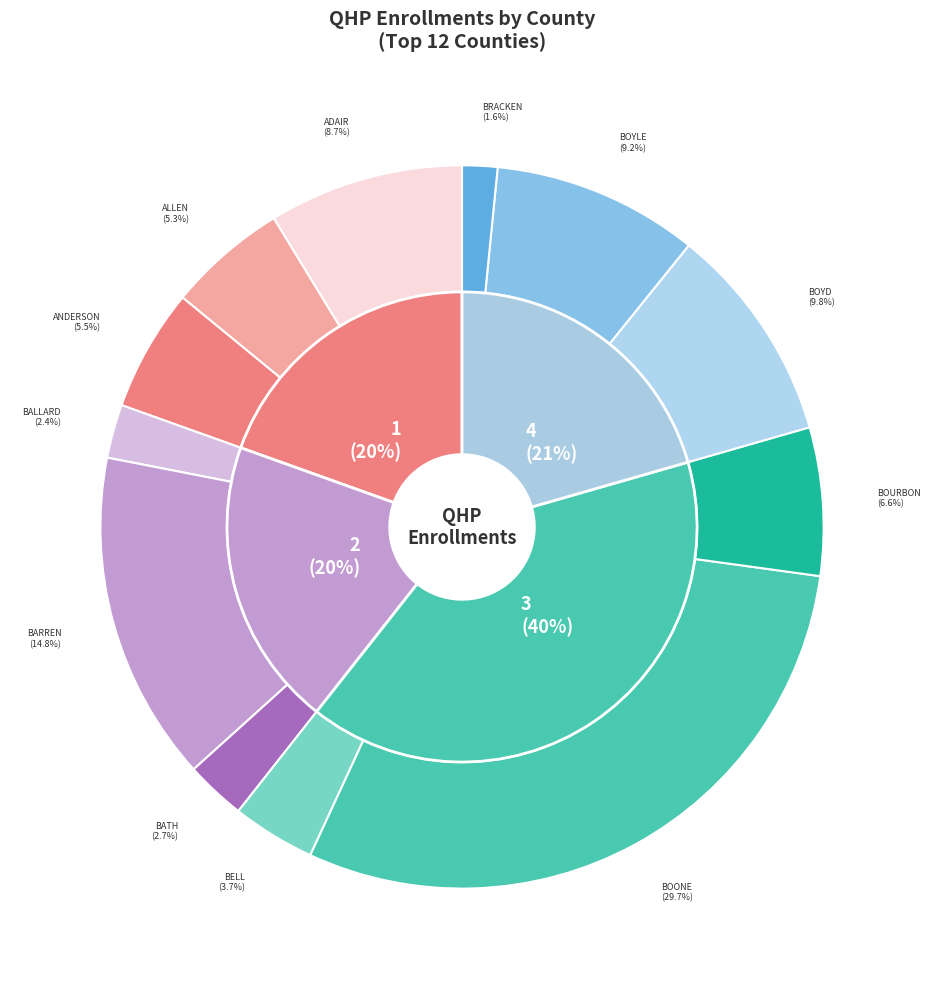

Is there a majority slice in this chart?

No